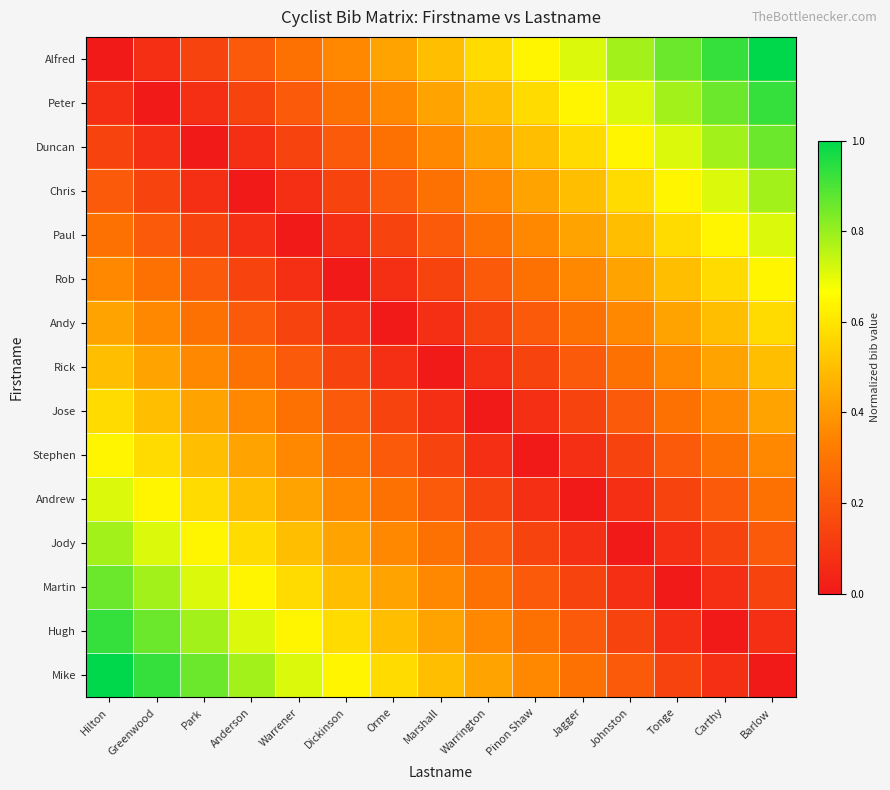

Count the number of data series in this chart.

15